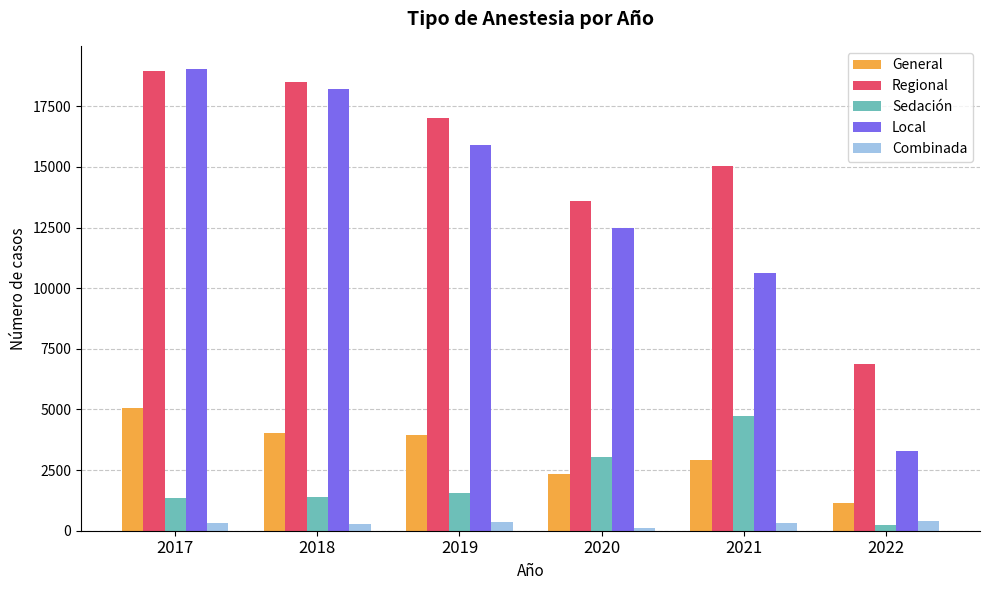

At which label is General closest to 3106?

2021